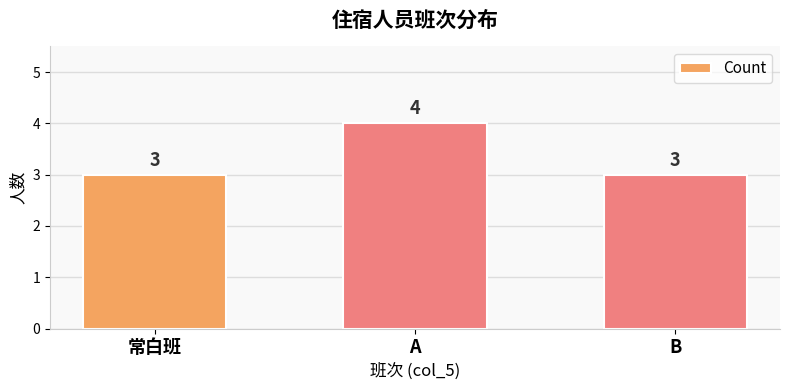

How many data points does each series have?

3